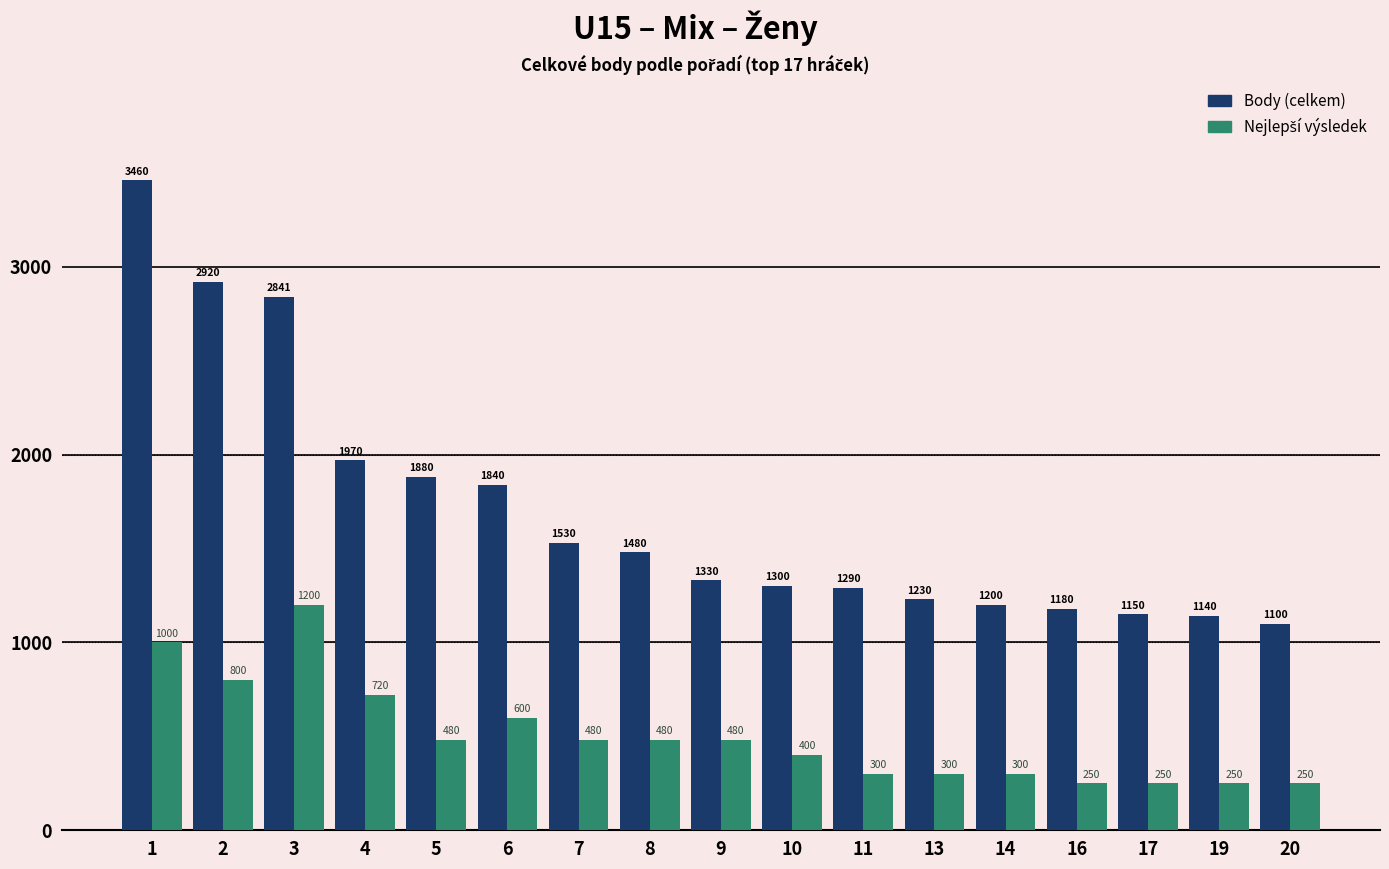

Where is Body (celkem) nearest to the value 2280?

4